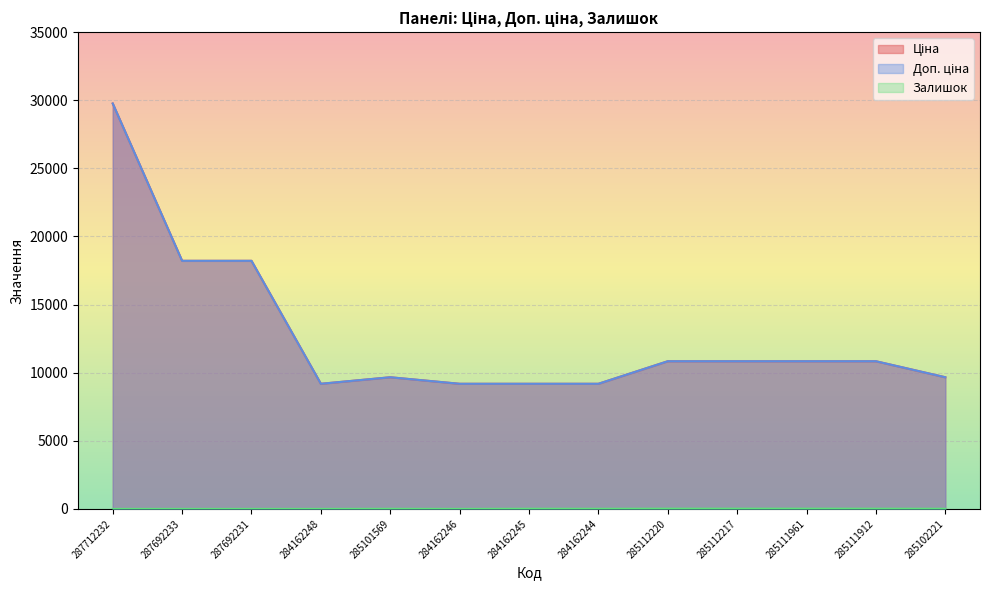

True or false: Ціна and Доп. ціна cross at least once.

False